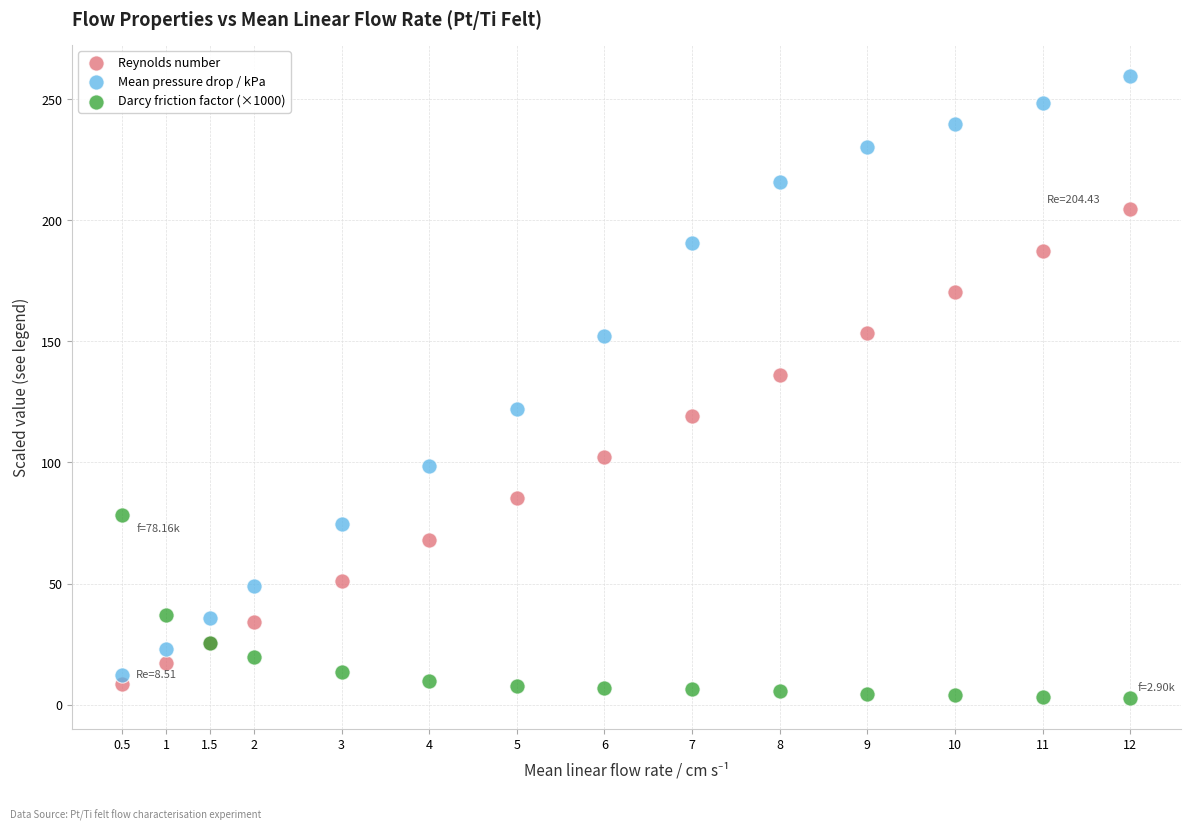

Which series reaches the minimum Y coordinate?

Darcy friction factor (×1000)